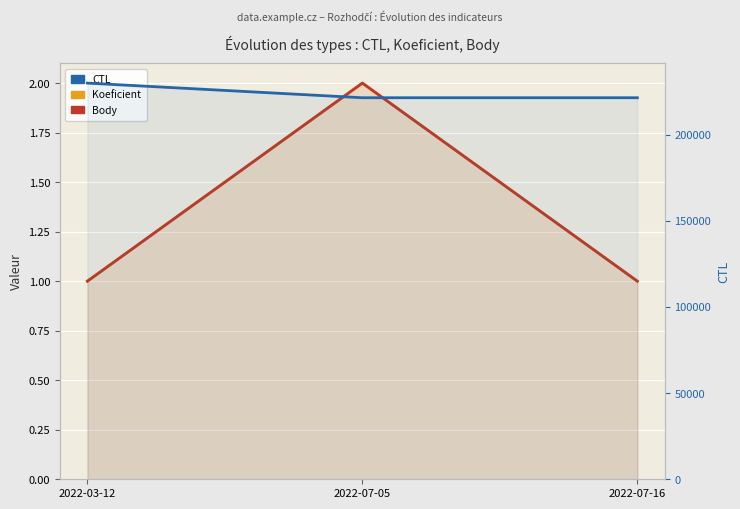

The Body series shows 1 at 2022-07-16. True or false?

True